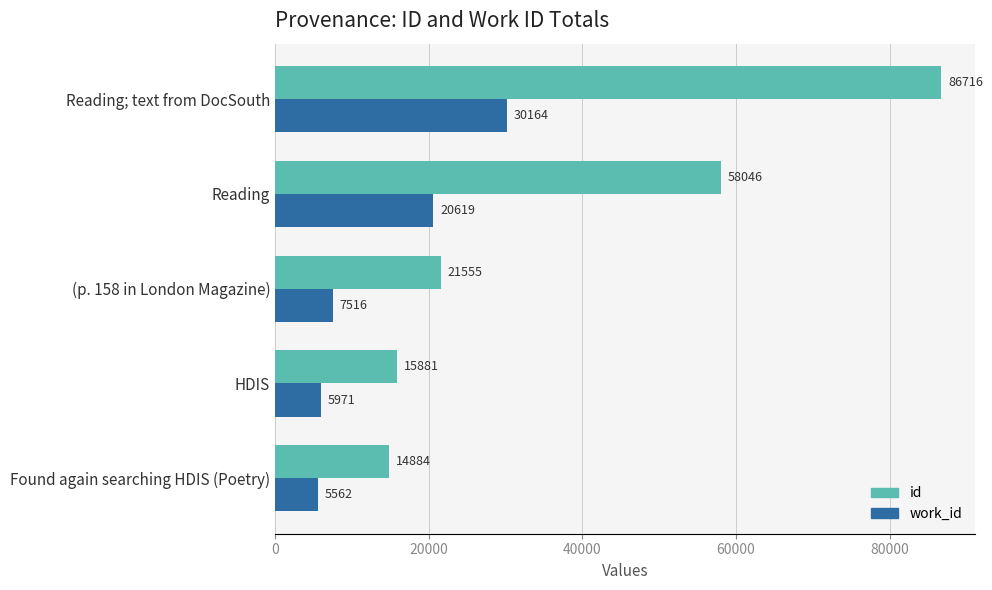

At which category is the sum across all series the highest?

Reading; text from DocSouth